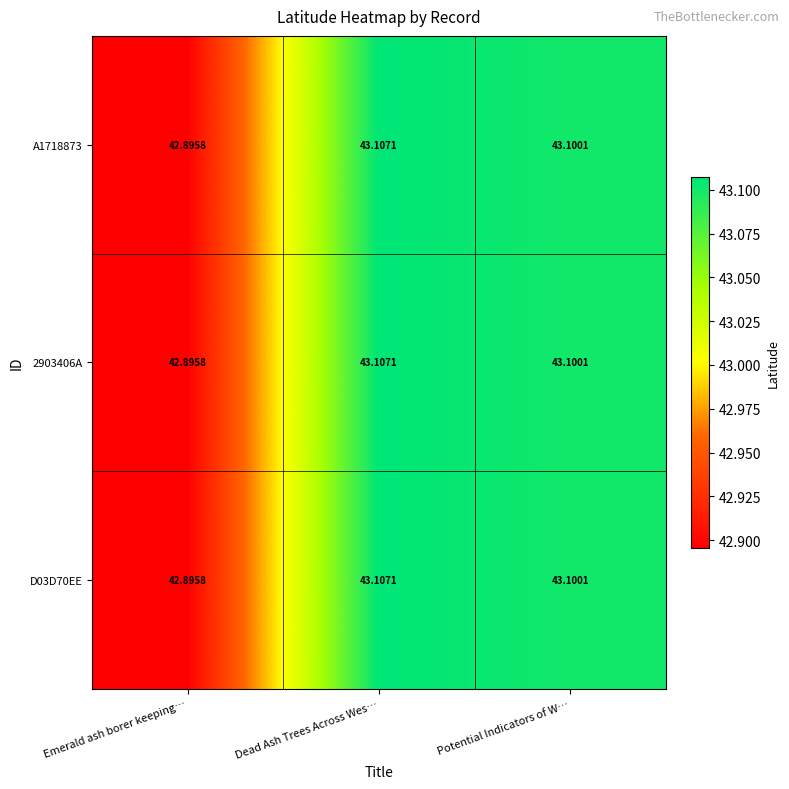

Rank the categories by 2903406A value from lowest to highest.

Emerald ash borer keeping…, Potential Indicators of W…, Dead Ash Trees Across Wes…